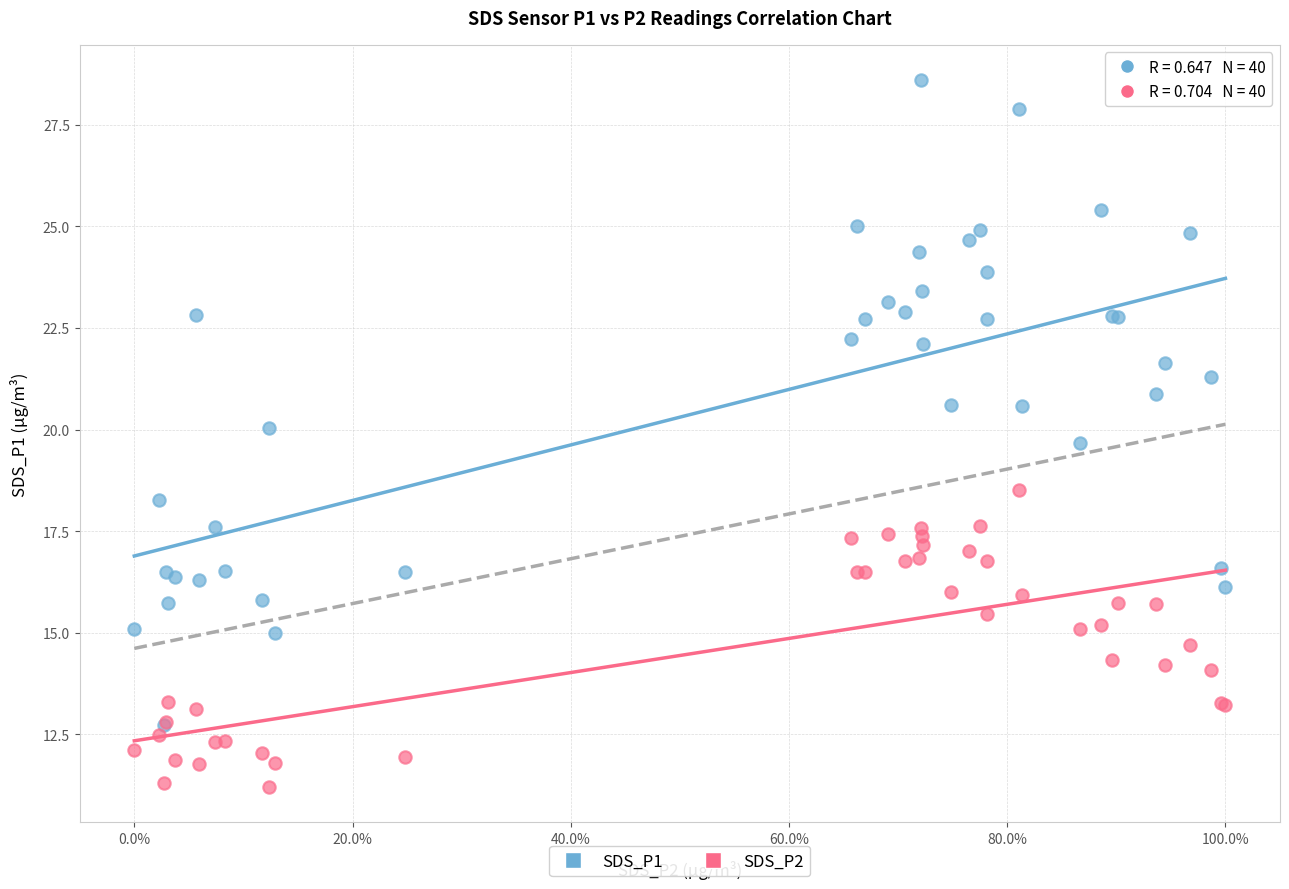

What are all the series names shown in the legend?

SDS_P1, SDS_P2